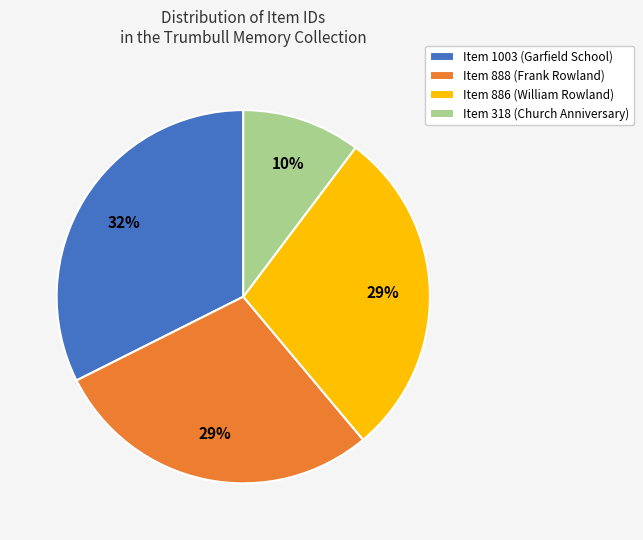

Do Item 888 (Frank Rowland) and Item 886 (William Rowland) together represent more than half of the pie?

Yes